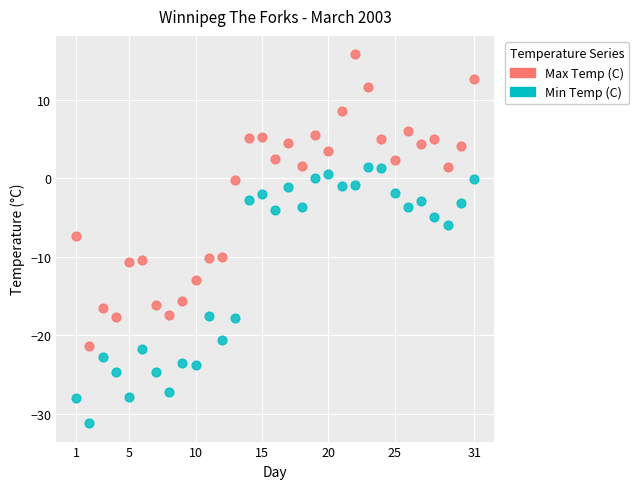

Which series has the largest Y range (max minus min)?

Max Temp (C)